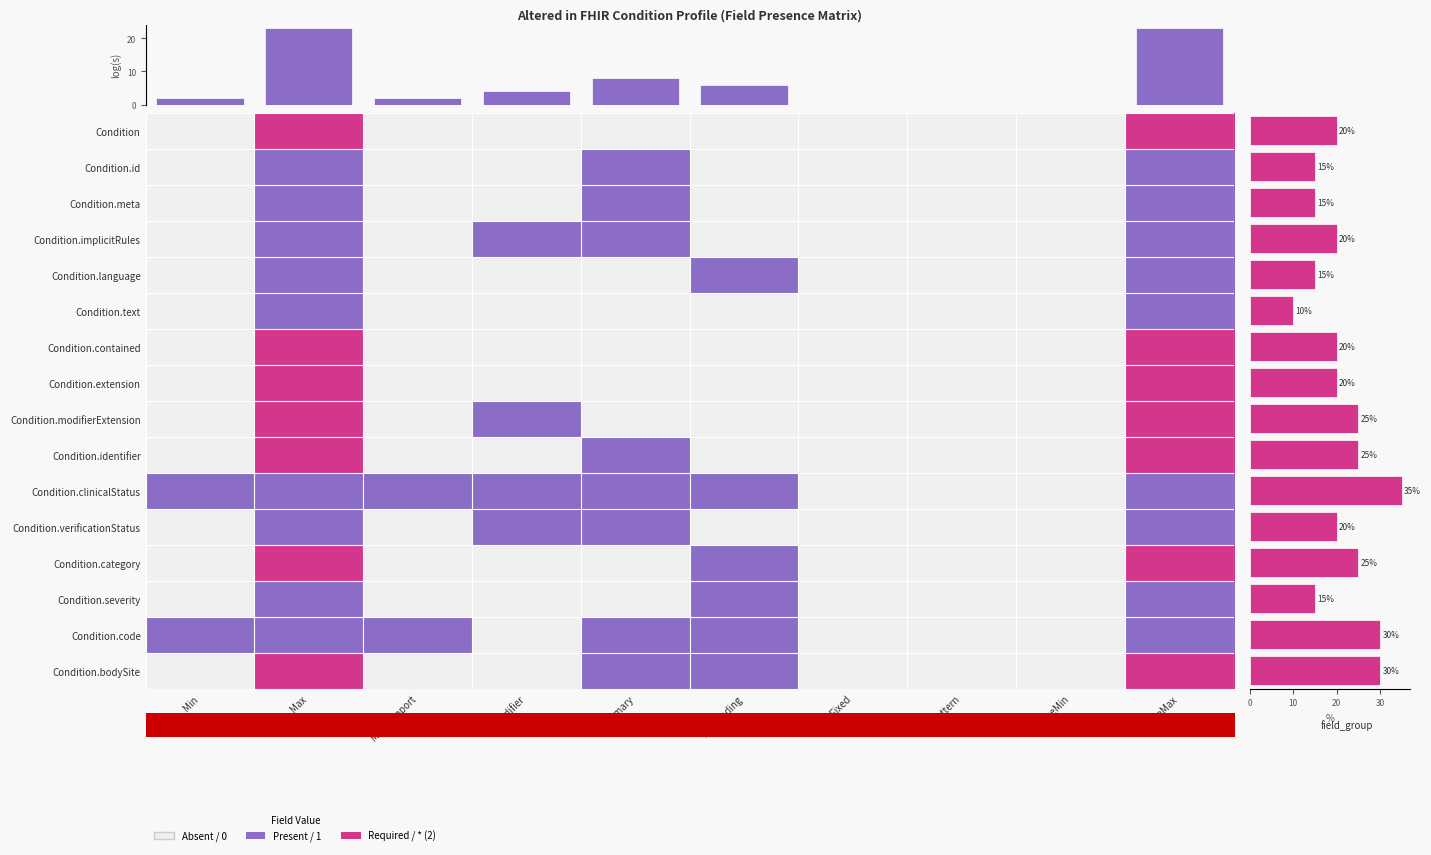

Which category has the highest value in the Condition.category series?

Max